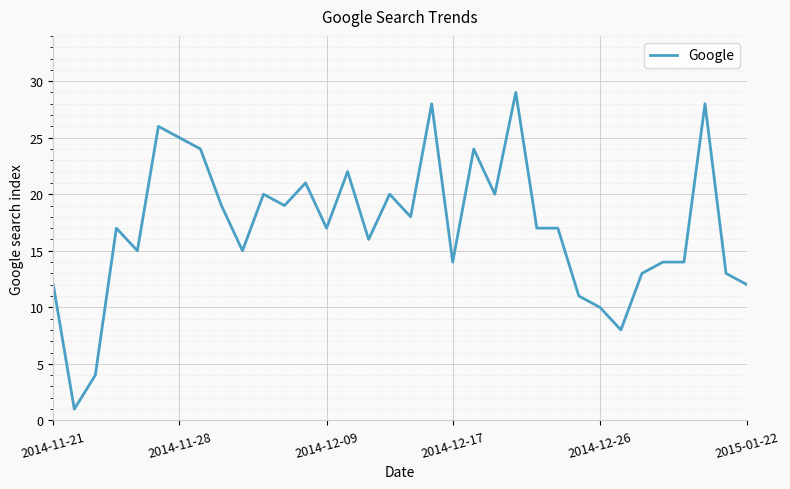

What is the difference between the maximum and minimum values?

28